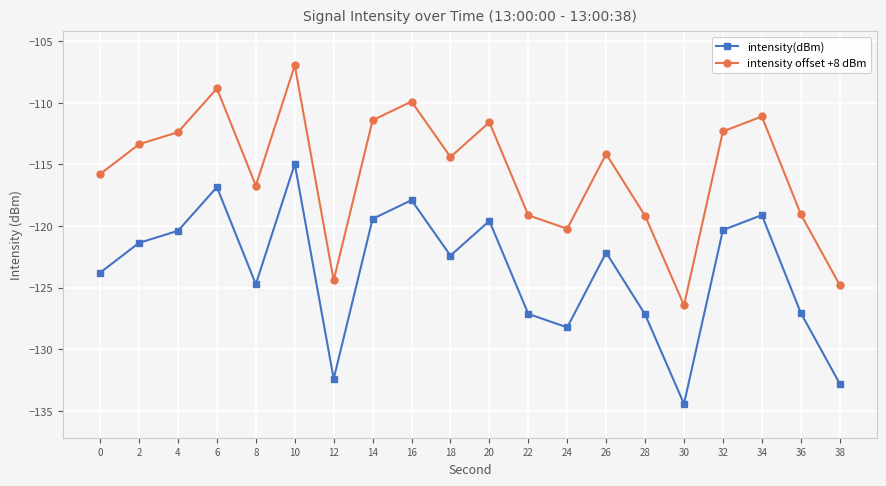

What is the total value across all series at 26?

-236.3